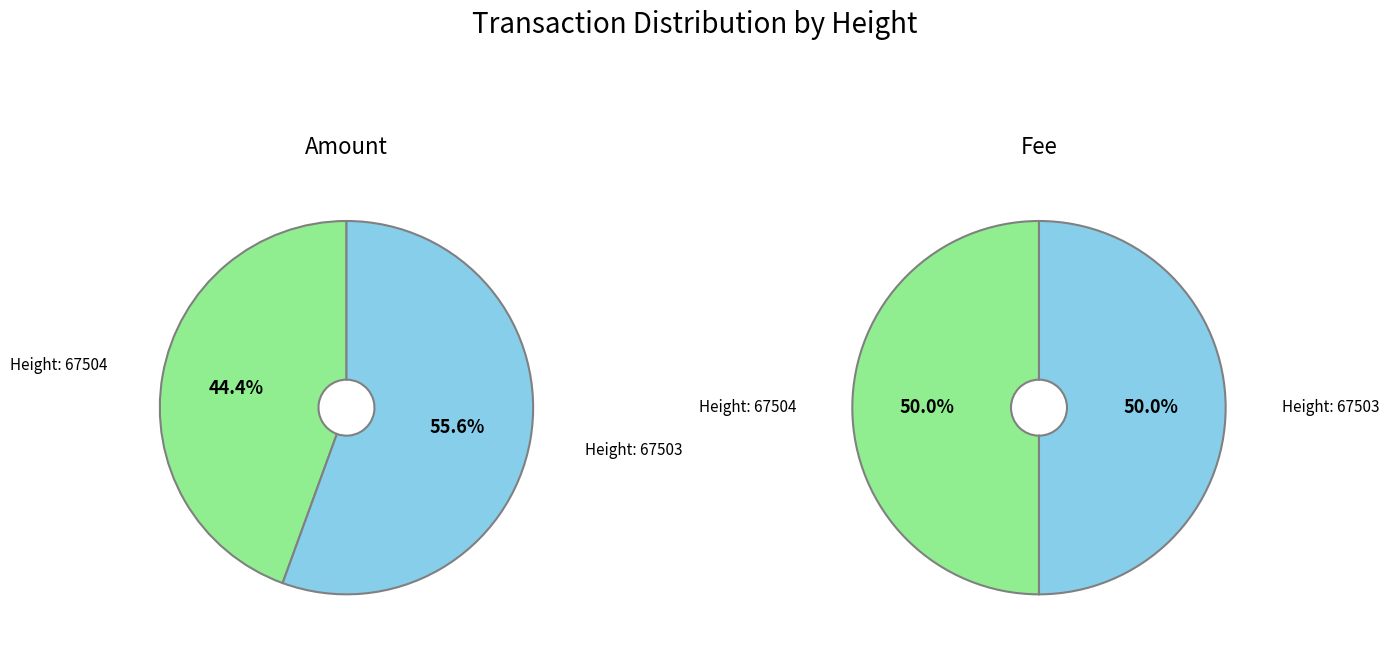

Is it true that 67503 is 65% of the pie?

False